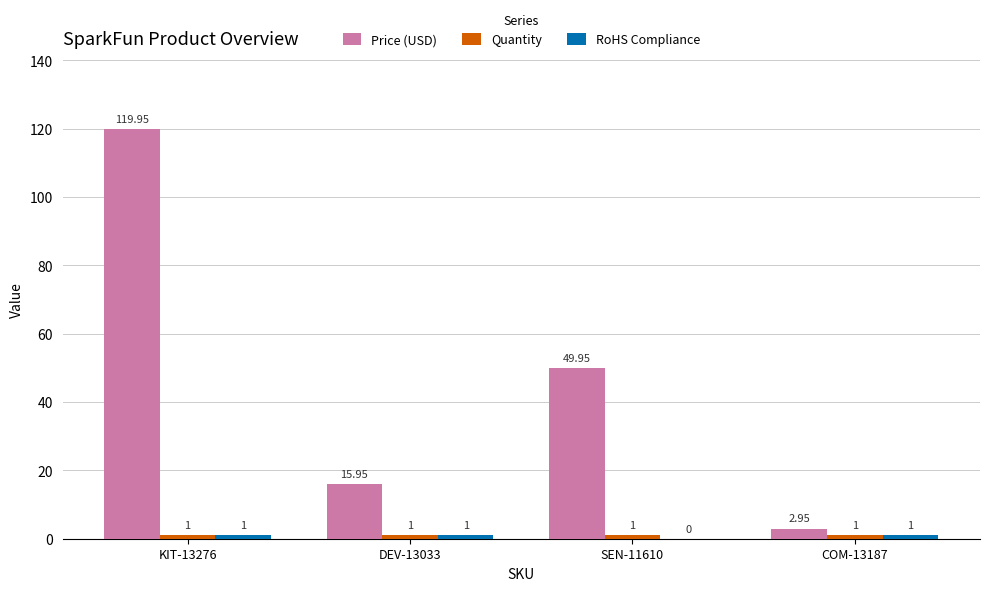

At which category is the sum across all series the highest?

KIT-13276